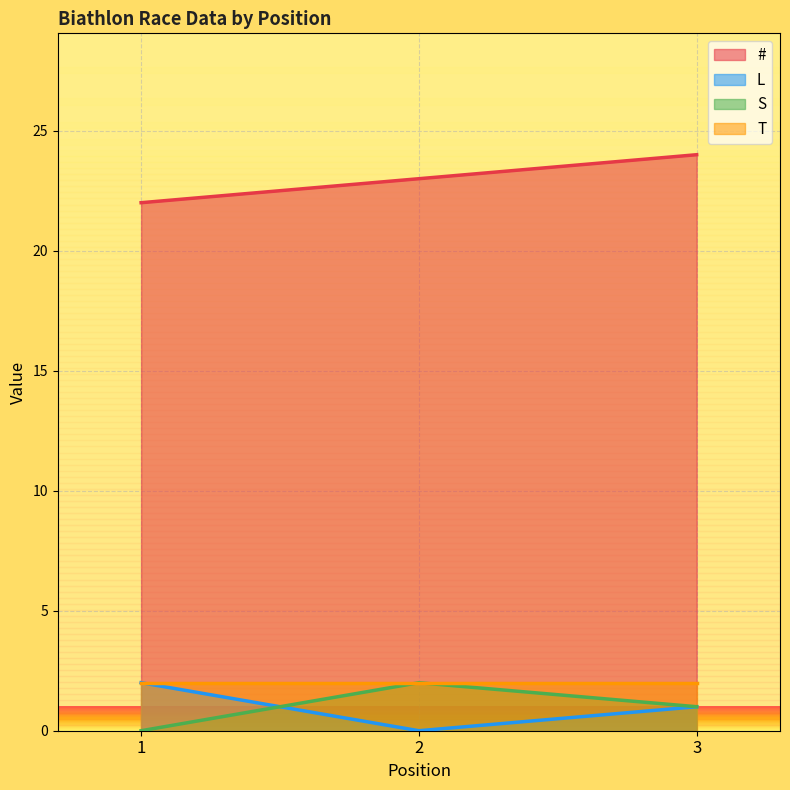

What is the difference between the maximum and minimum values in the S series?

2